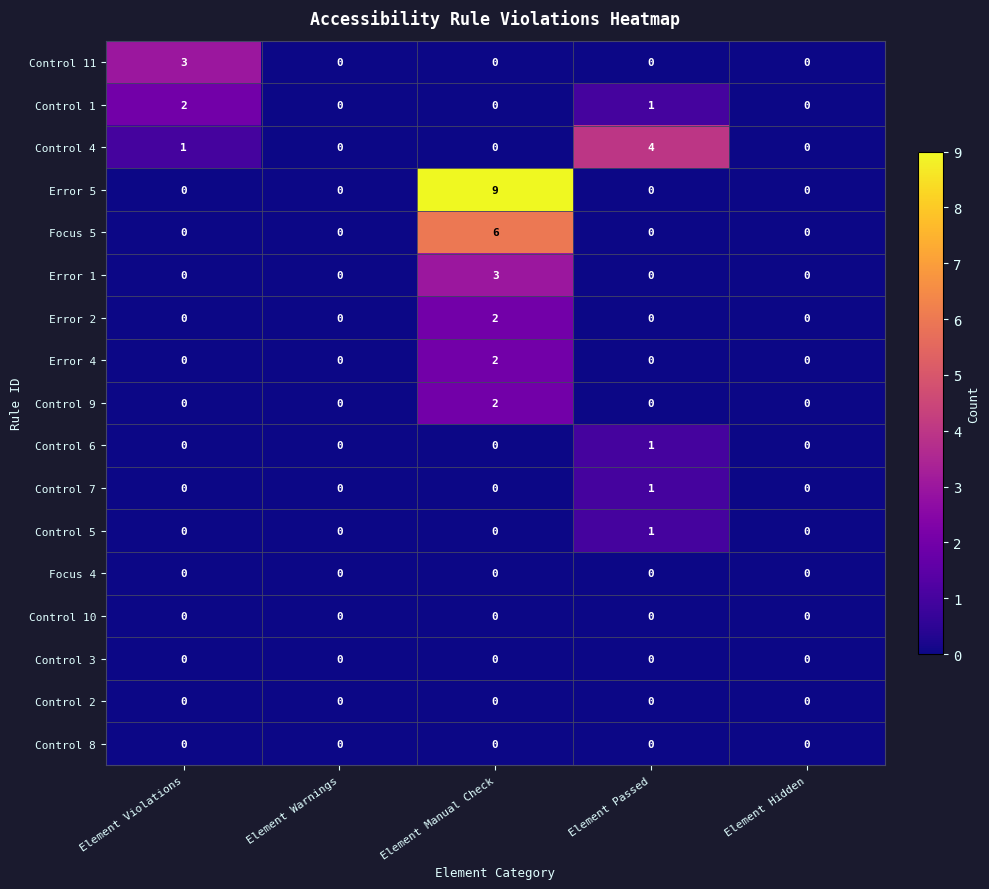

What is the sum of all Error 5 values?

9